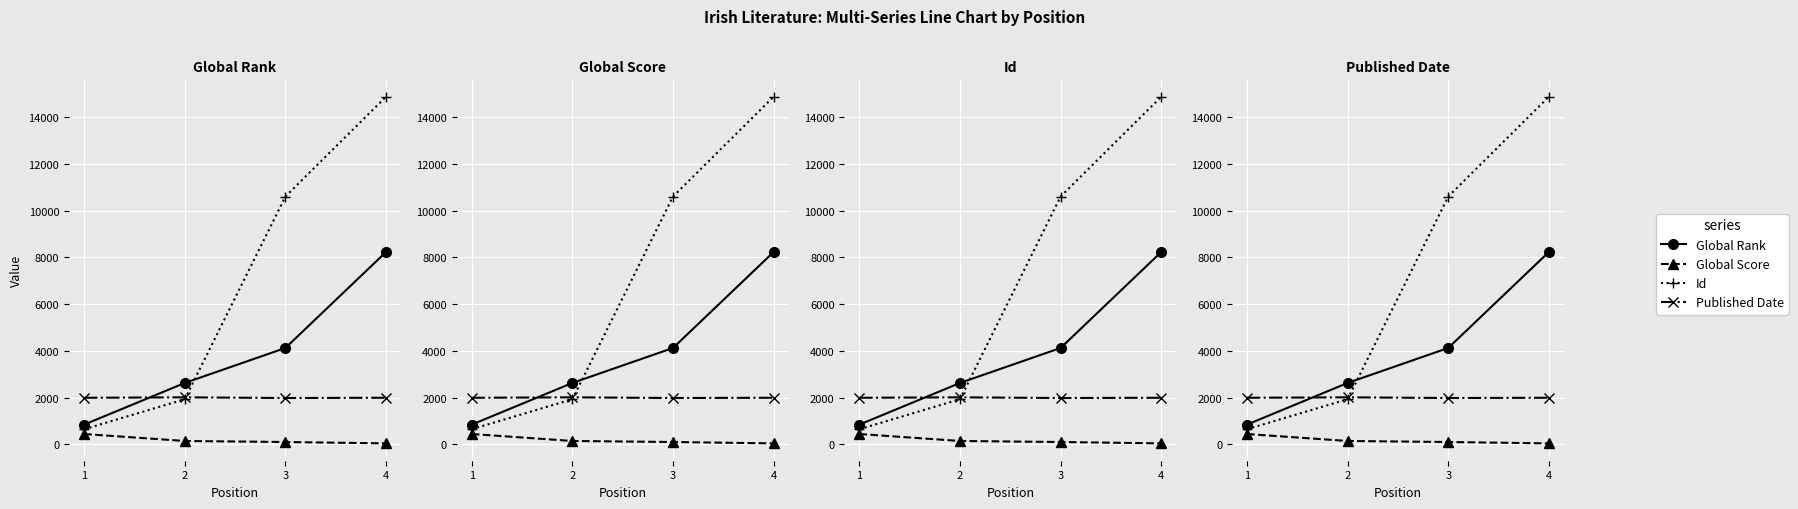

What are all the series names shown in the legend?

Global Rank, Global Score, Id, Published Date